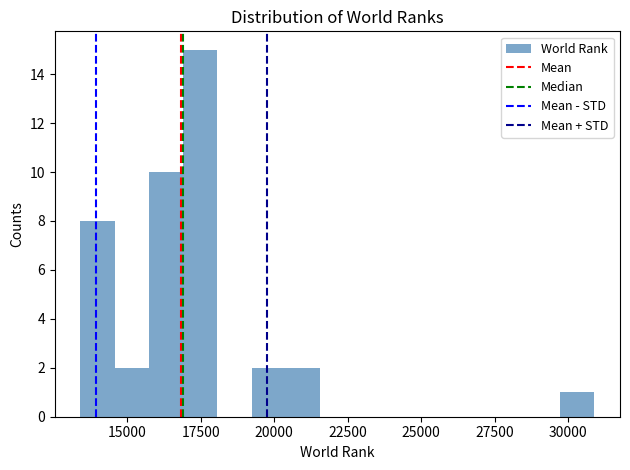

Around what value on the x-axis is the tallest bar? Give the approximate position of its centre, as read against the axis.

17500